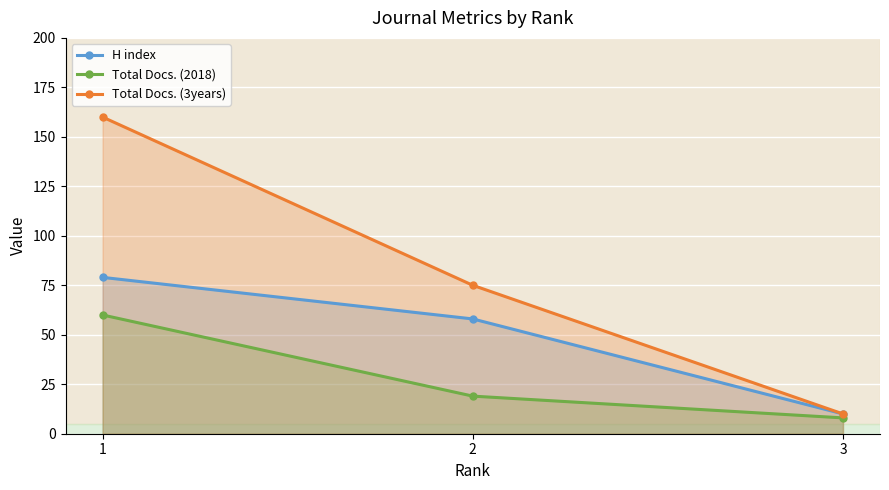

Reading left to right, list all the values displayed in this chart.

H index: 79	58	10
Total Docs. (2018): 60	19	8
Total Docs. (3years): 160	75	10